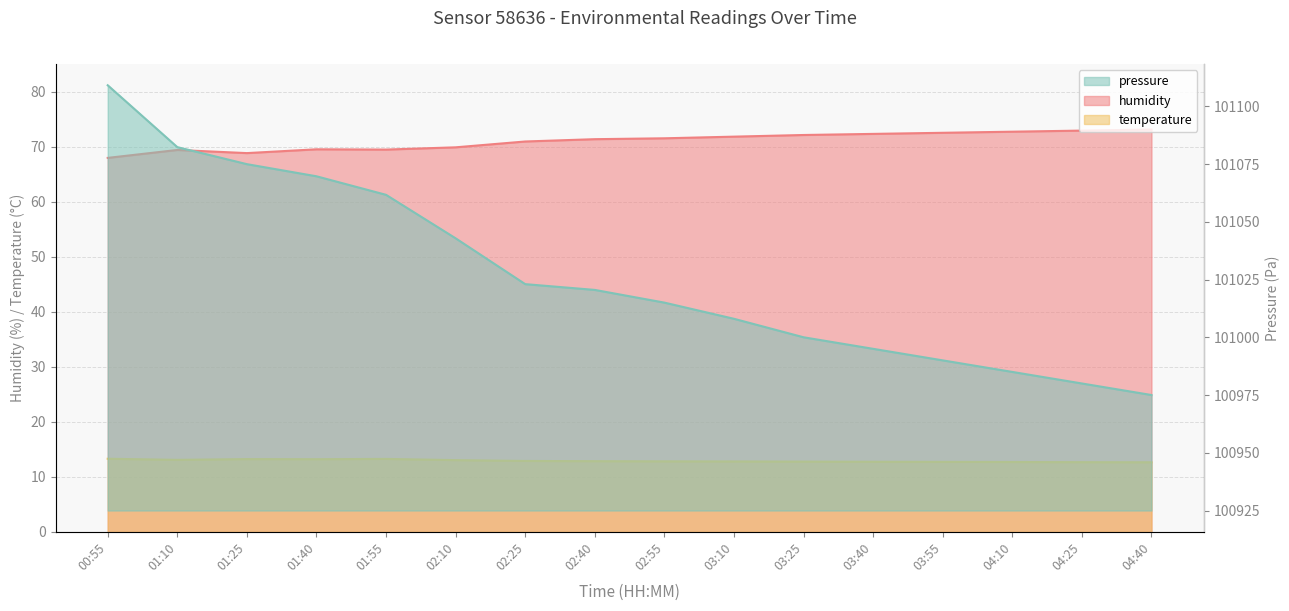

True or false: temperature and humidity cross at least once.

False